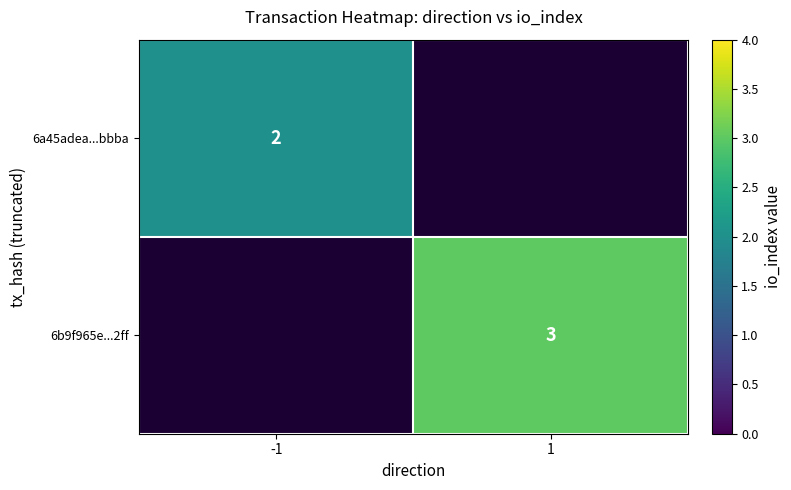

The value of 6b9f965e...2ff at 1 is 1. True or false?

False